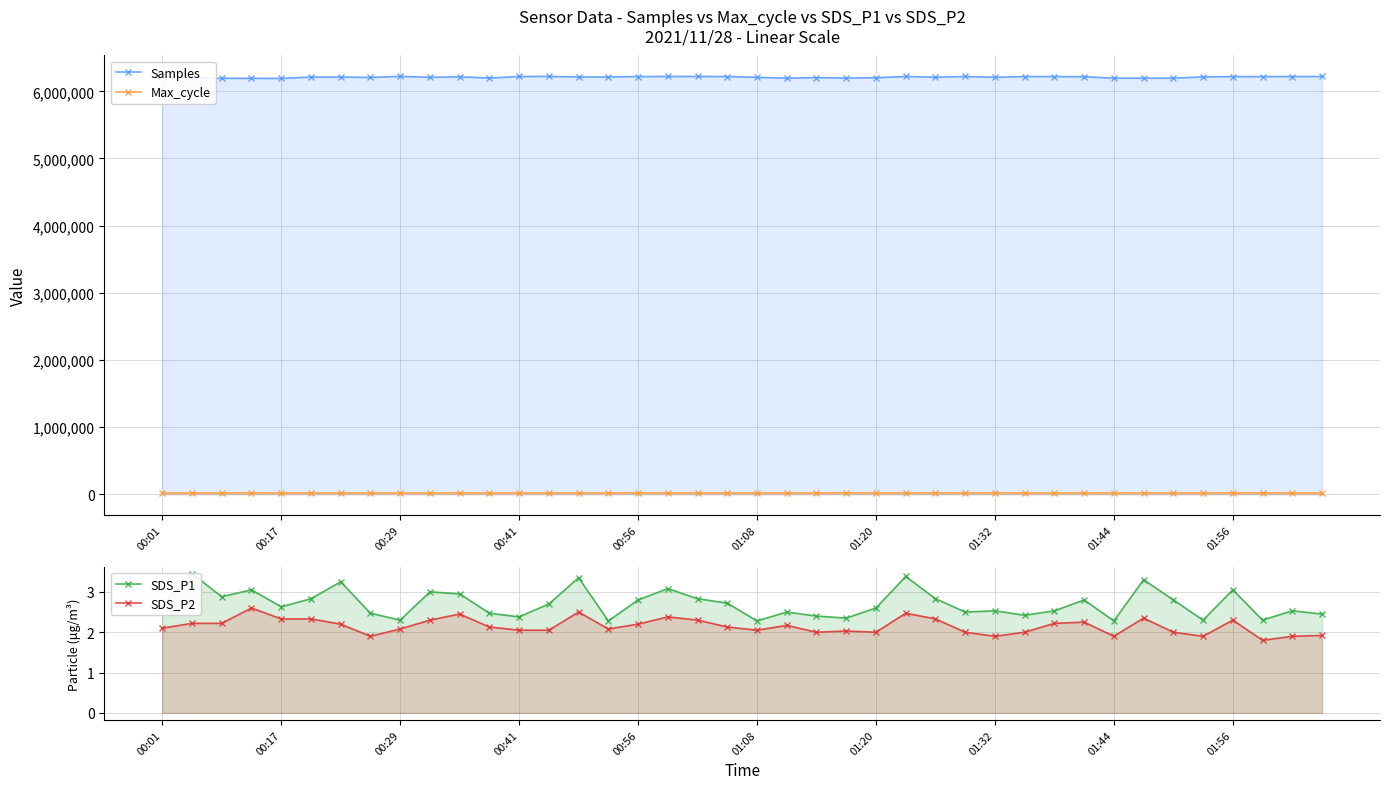

True or false: SDS_P1 has a value of 3.6 at 01:32.

False